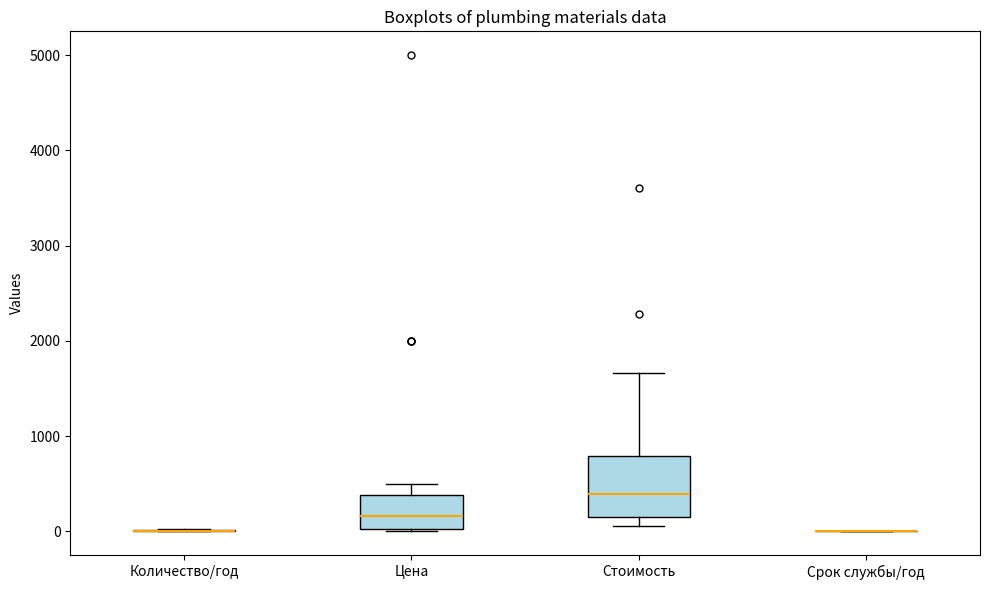

Reading left to right, read every box against the y-axis: the position of its median line, the range the box covers, and the ends of its whiskers. The values are not printed on the chart, so give them approximately, as read against the axis.

Количество/год: box collapsed to a line at 0, whiskers 0 to 0
Цена: median 200, box 0 to 400, whiskers 0 to 500
Стоимость: median 400, box 100 to 800, whiskers 100 (just below the box's lower edge) to 1700
Срок службы/год: box collapsed to a line at 0, whiskers 0 to 0